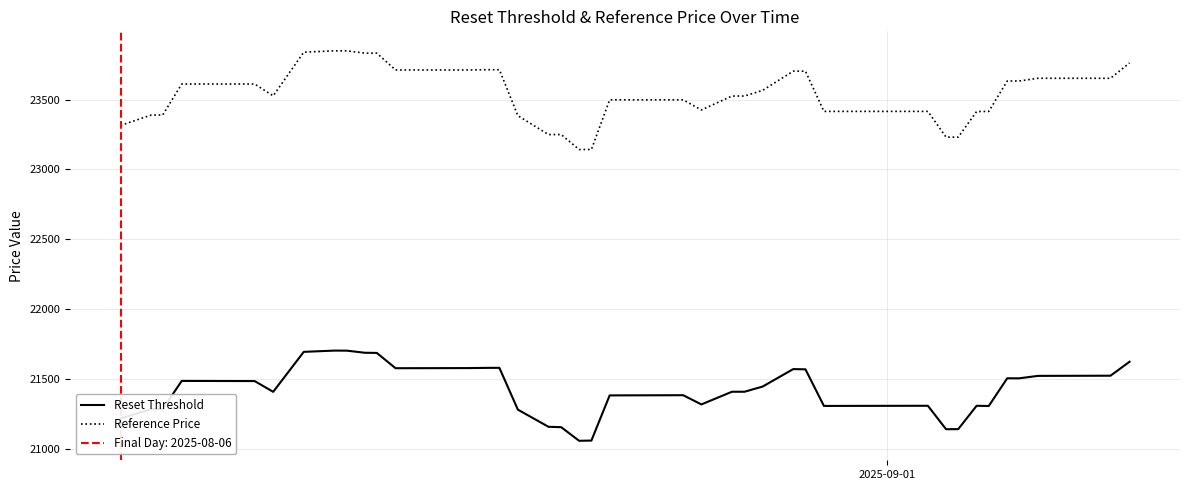

How many interior local peaks does the Reset Threshold series have?

10